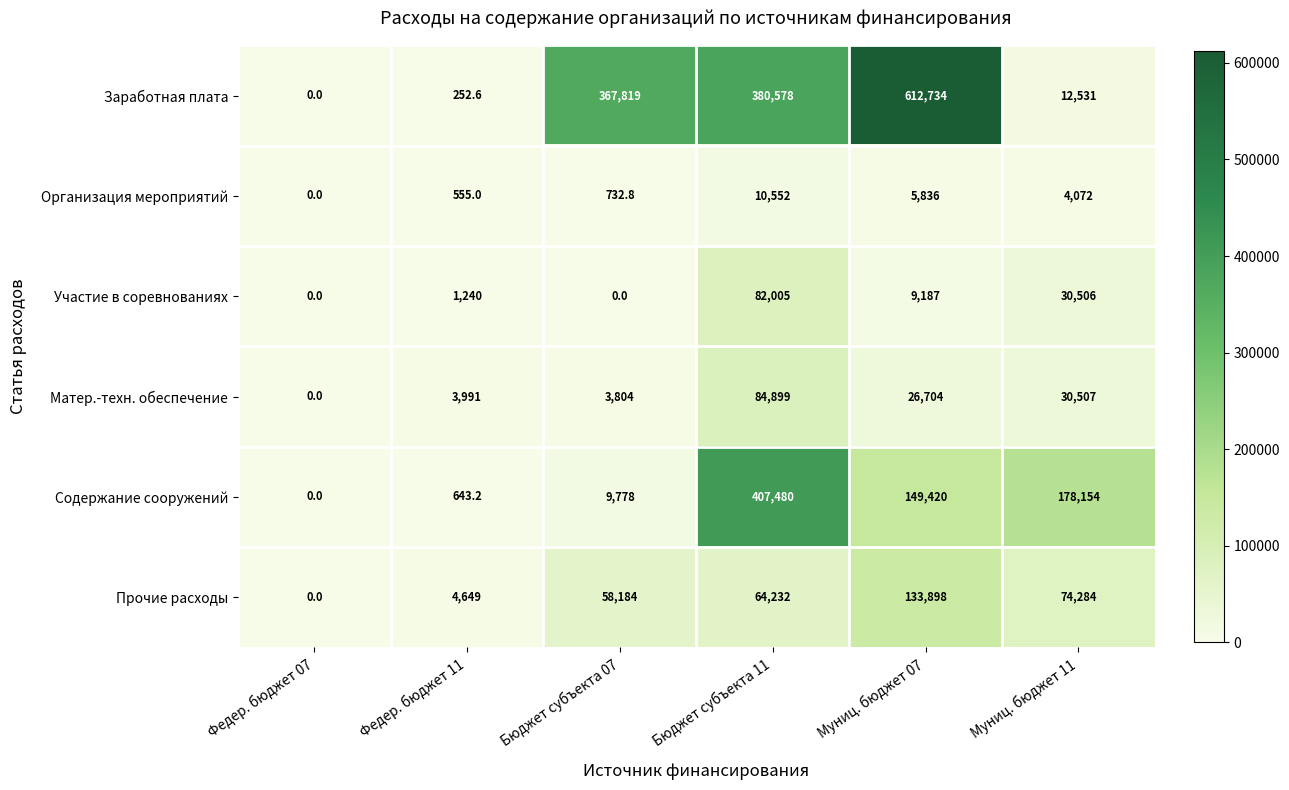

What is the sum of the Прочие расходы values at Бюджет субъекта 07 and Федер. бюджет 11?

62833.0